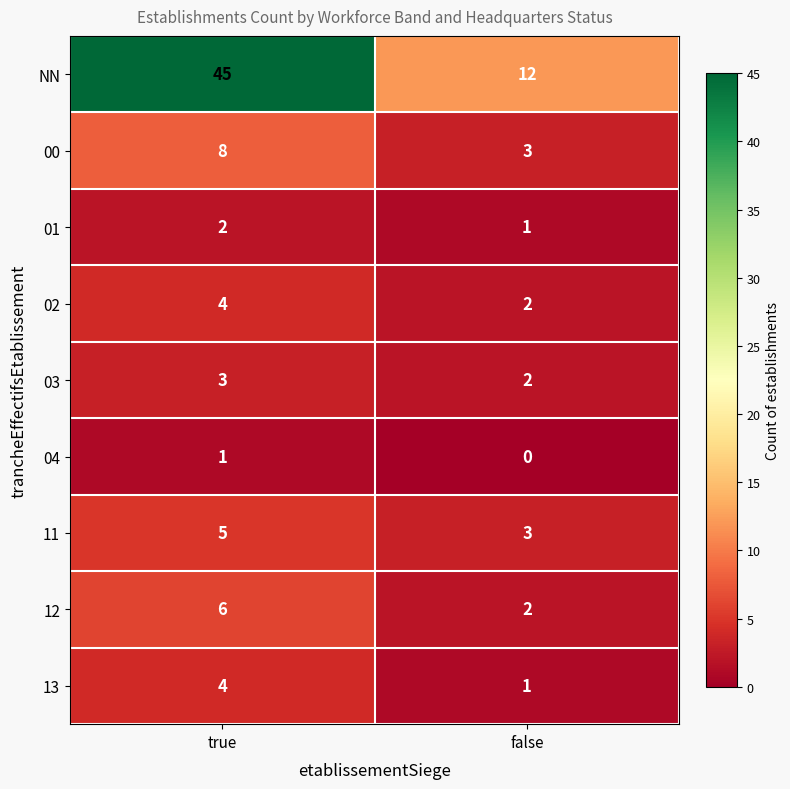

What is the total value across all series at false?

26